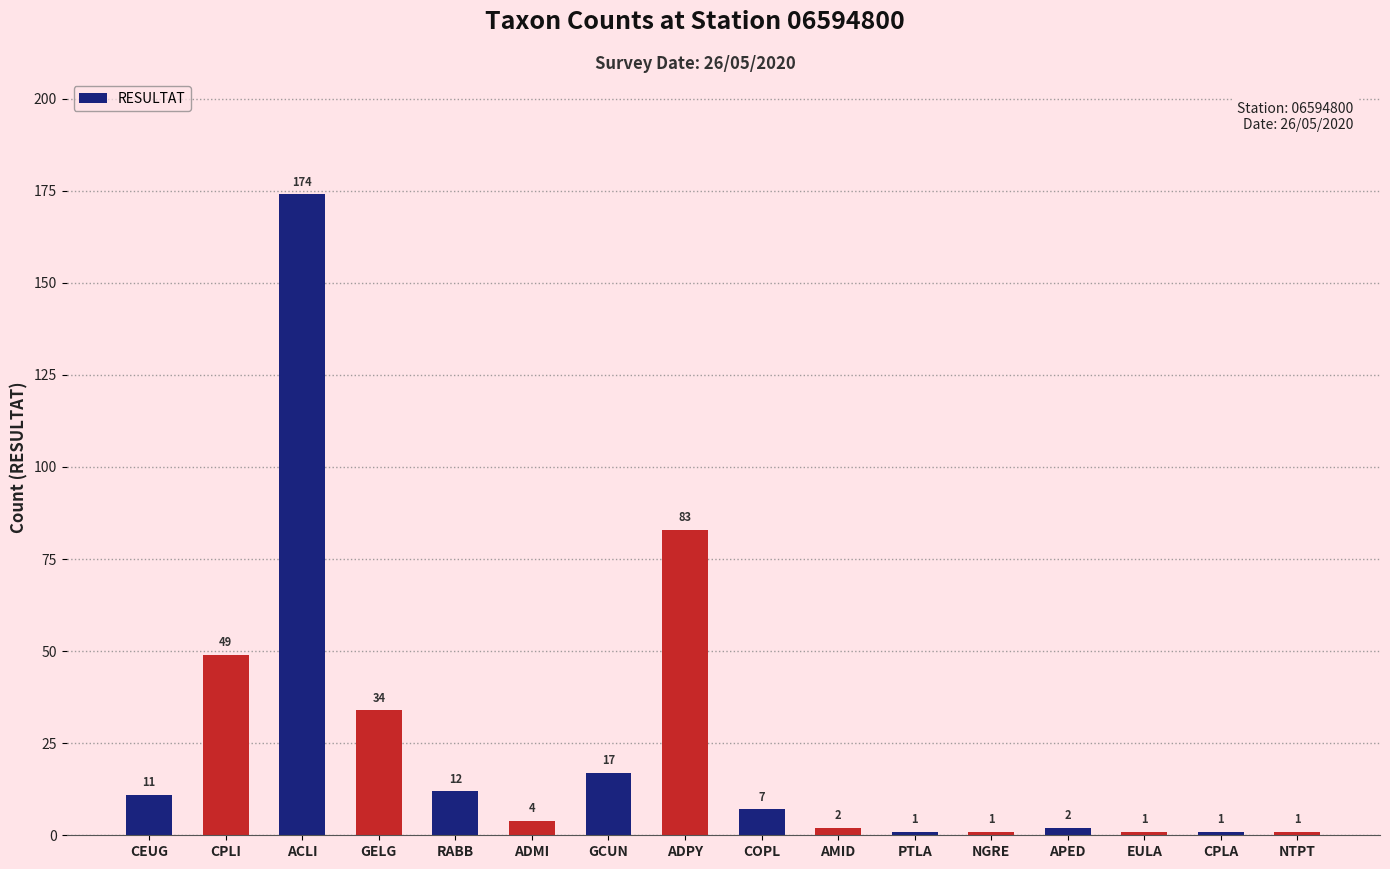

How many data points are less than 7?

8